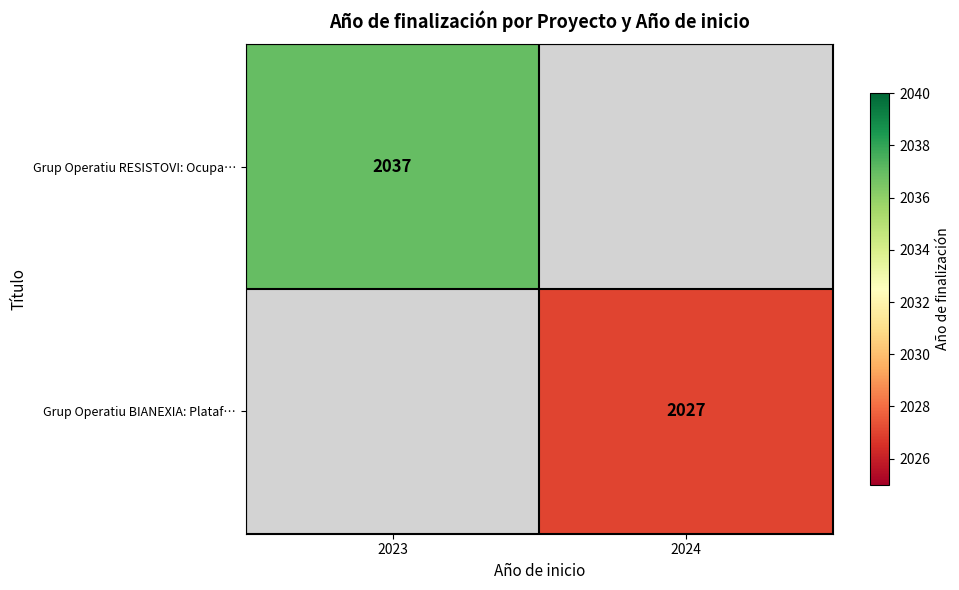

The value of Grup Operatiu BIANEXIA: Plataf… at 2024 is 2789. True or false?

False